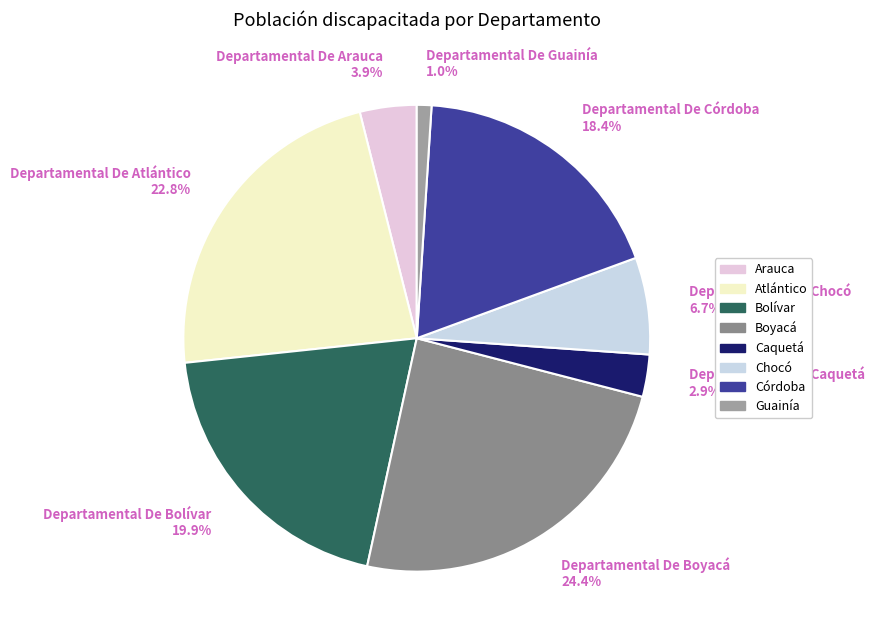

To the nearest percent, what percentage of the pie is Departamental De Chocó?

7%